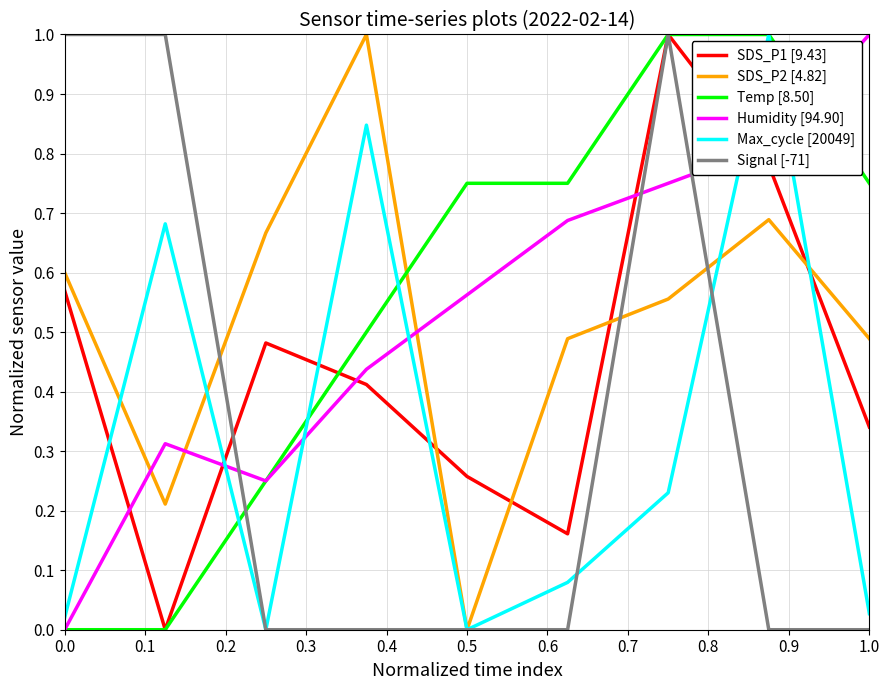

How many lines are shown in the chart?

6